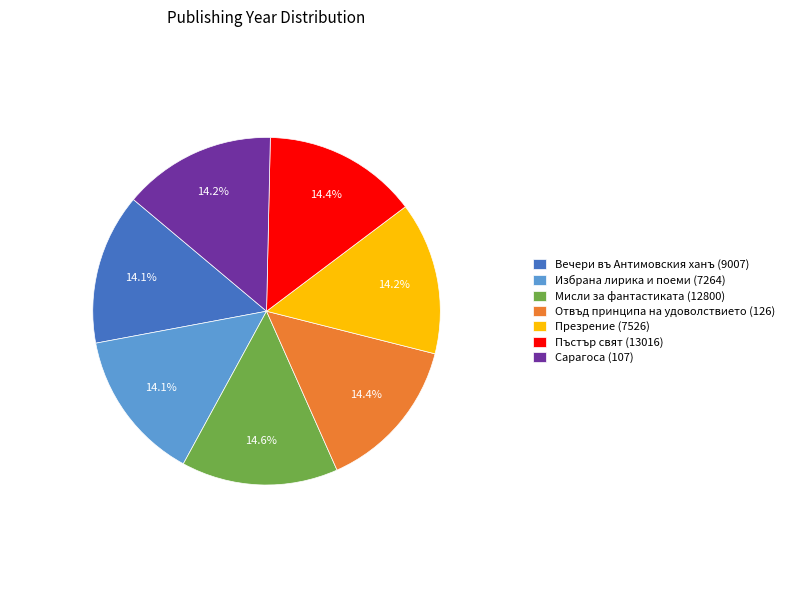

Combined, do Презрение (7526) and Пъстър свят (13016) account for over 50%?

No